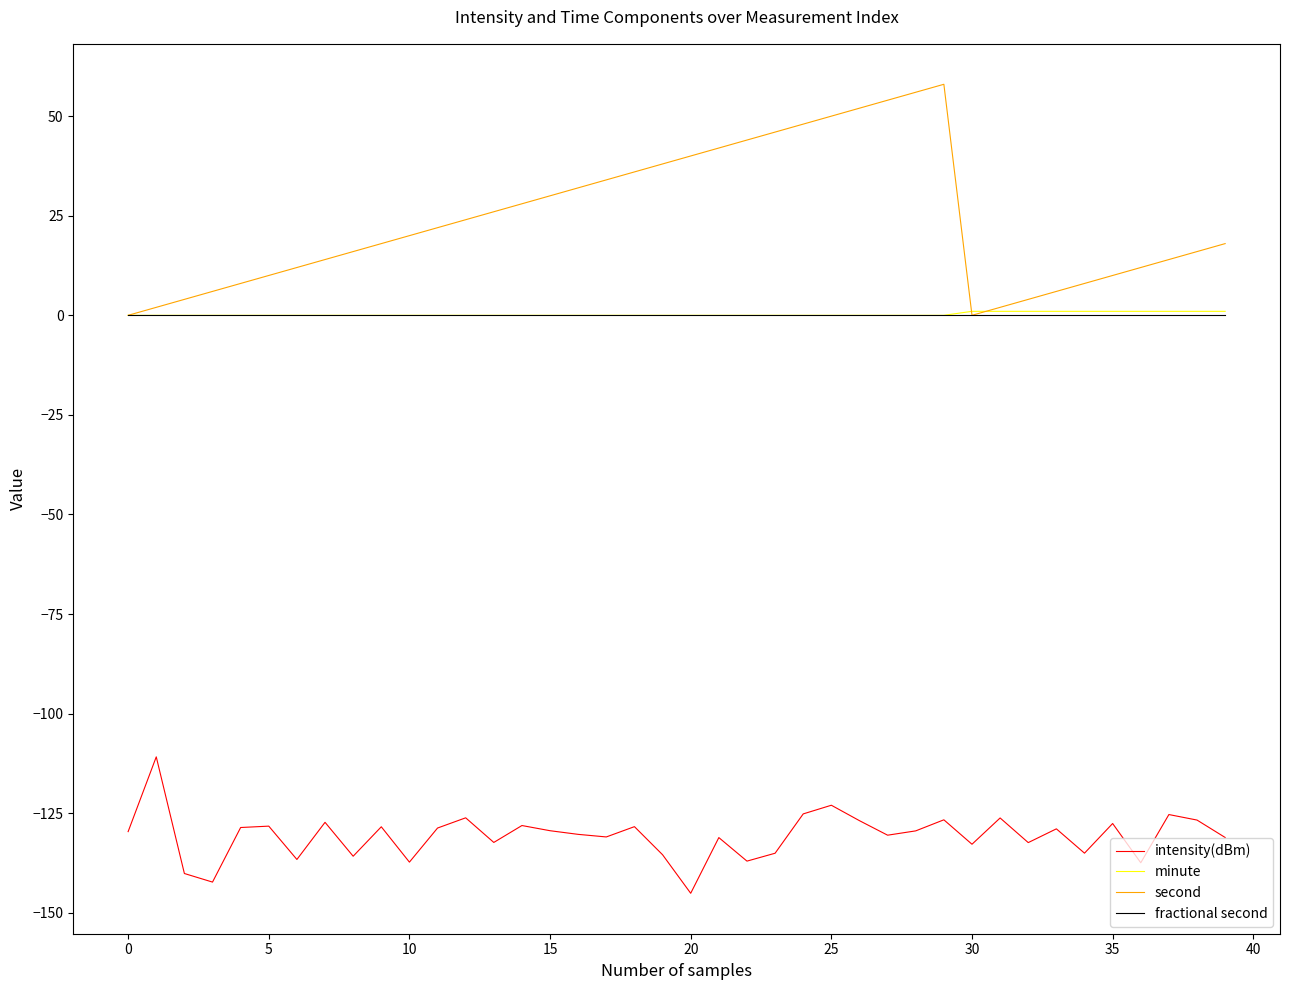

How many lines are shown in the chart?

4